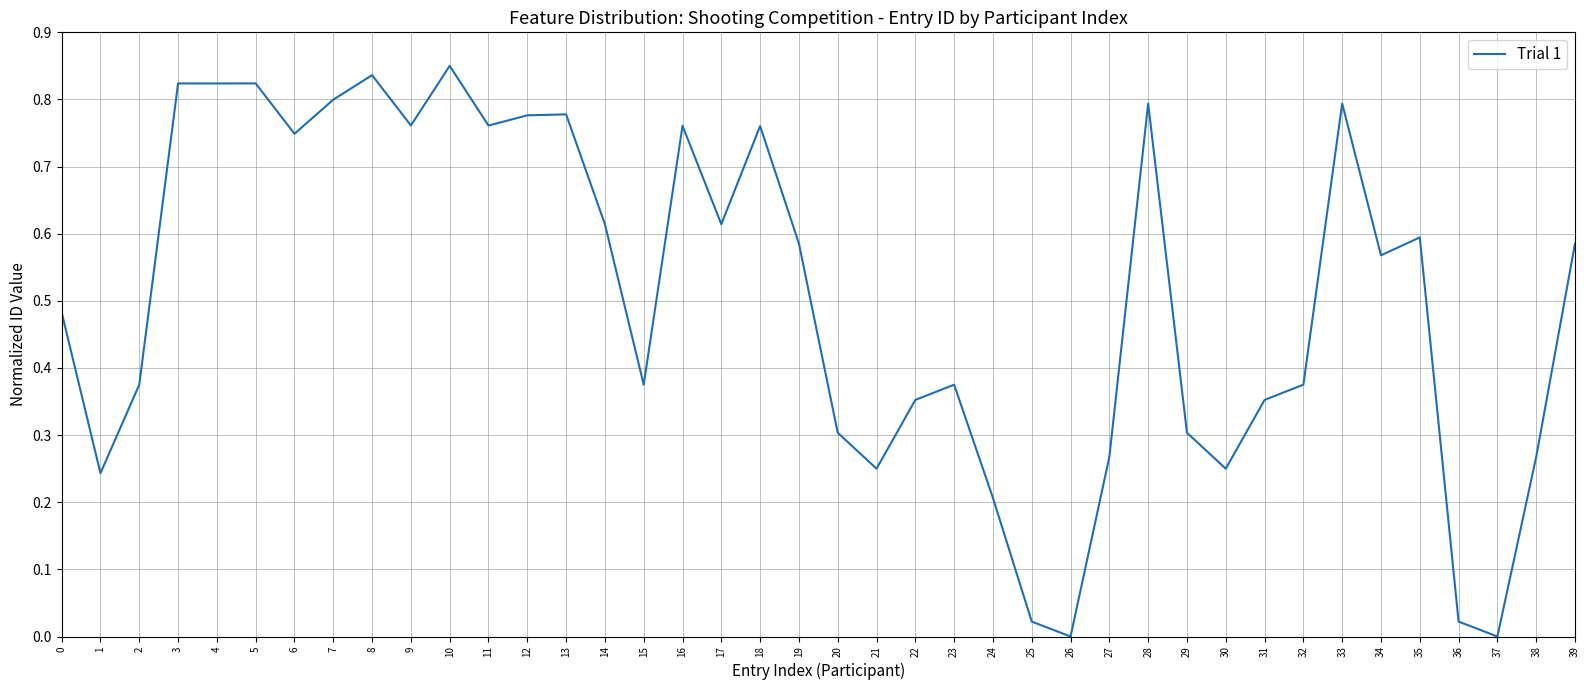

The value at 5 is 0.8. True or false?

True